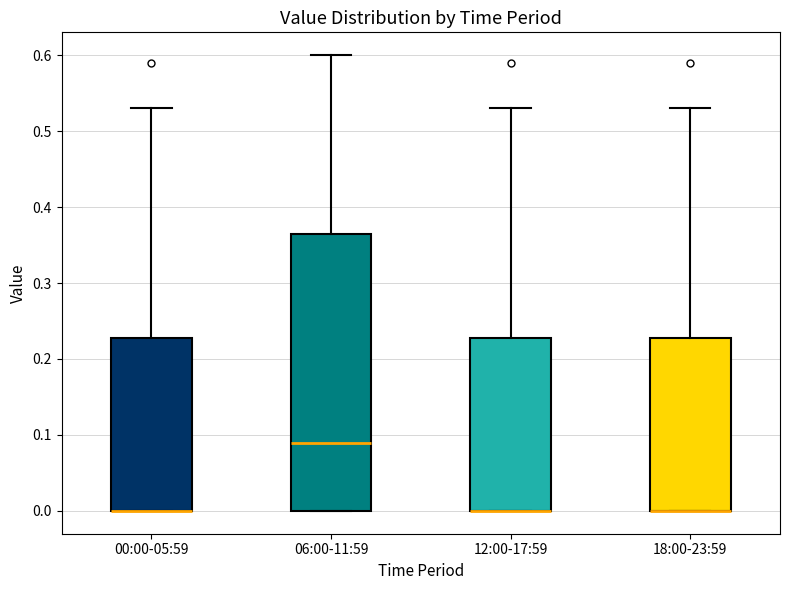

Which box is the tallest, from its lower edge to its upper edge?

06:00-11:59